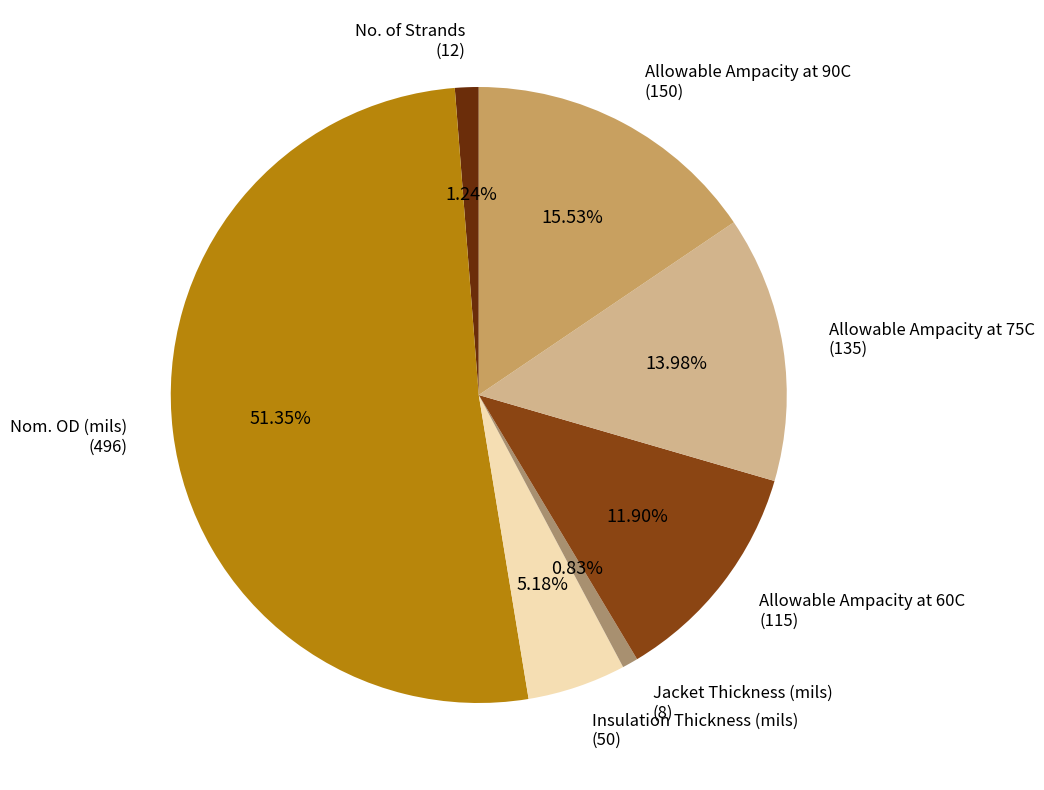

Which slice is the smallest?

Jacket Thickness (mils)